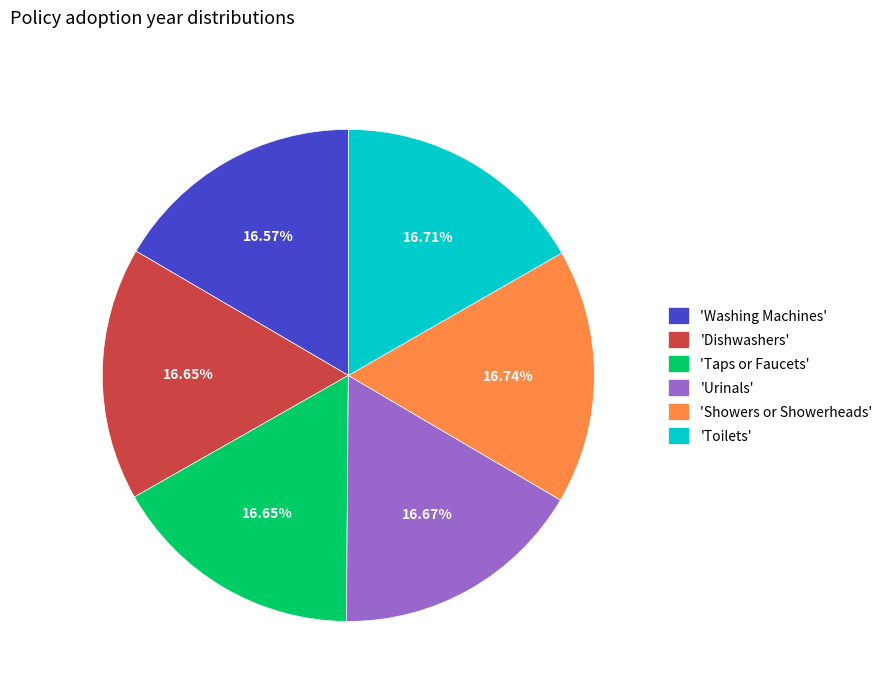

Is 'Urinals' the majority of the pie?

No